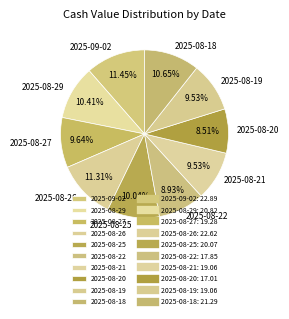

Is the sum of 2025-08-18 and 2025-08-29 greater than half?

No